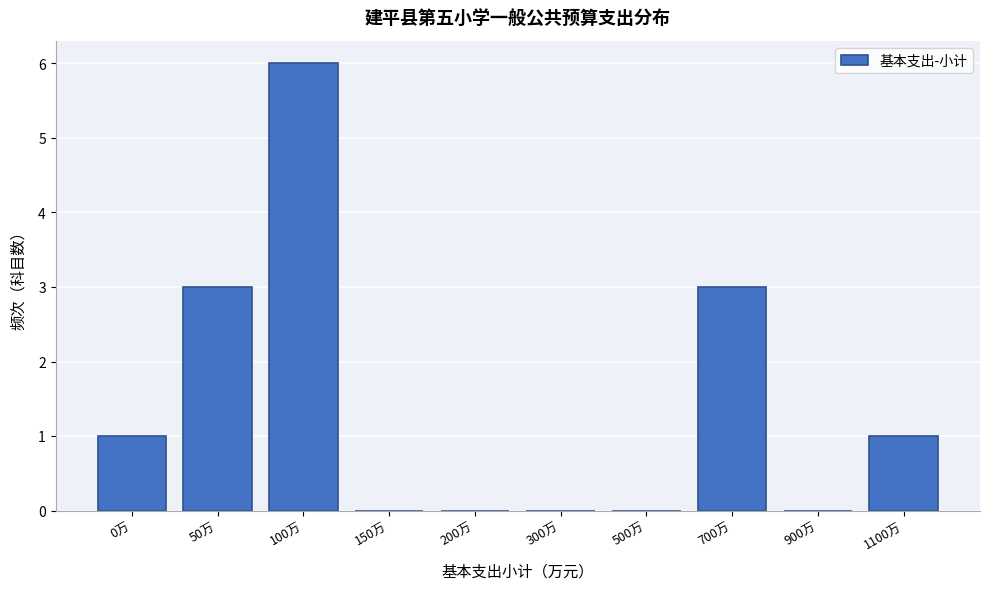

Reading right to left, extract all data points from this chart.

1100万=1	900万=0	700万=3	500万=0	300万=0	200万=0	150万=0	100万=6	50万=3	0万=1